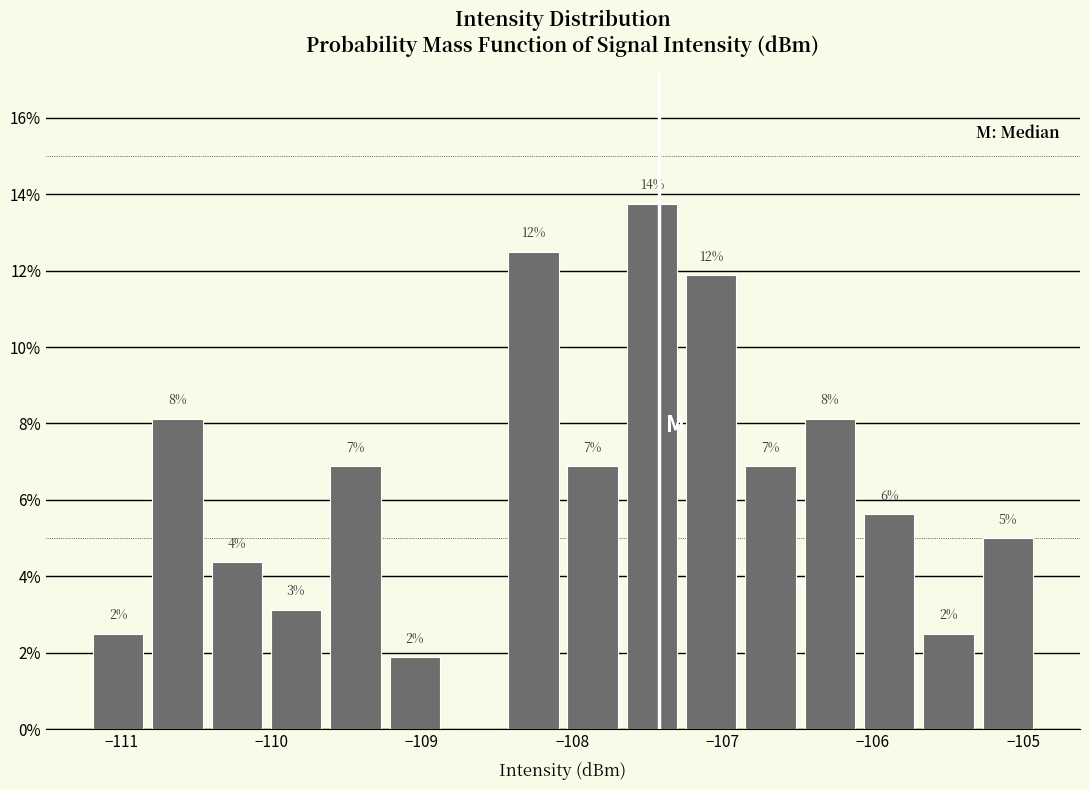

Around what value on the x-axis is the tallest bar? Give the approximate position of its centre, as read against the axis.

-107.5